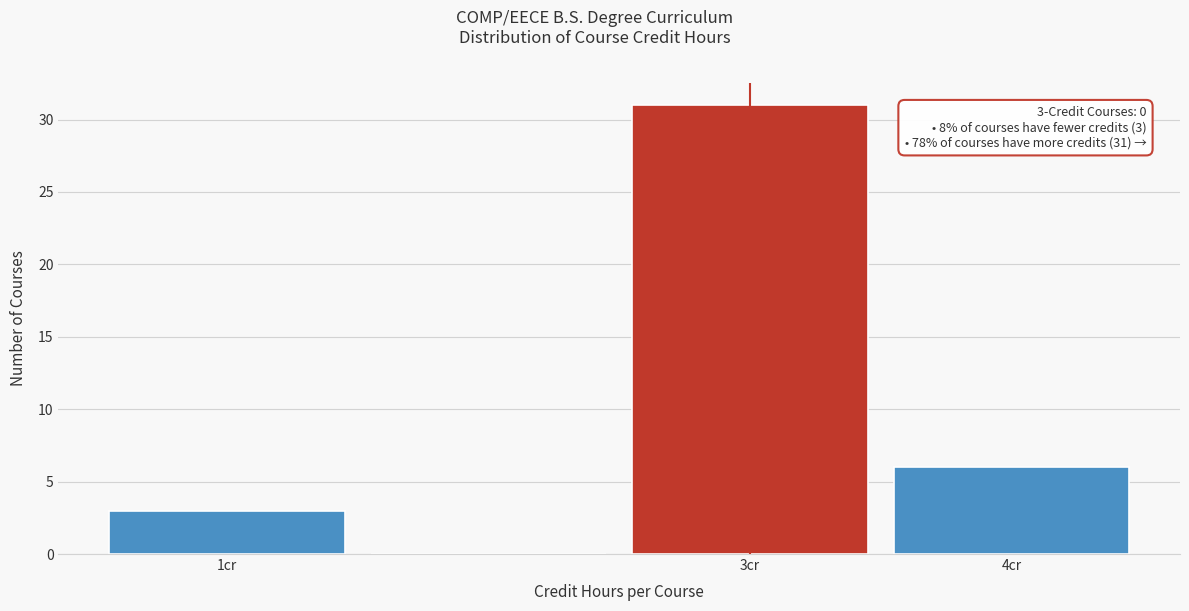

Over which range of the x-axis is the bar tallest?

2.5 to 3.5